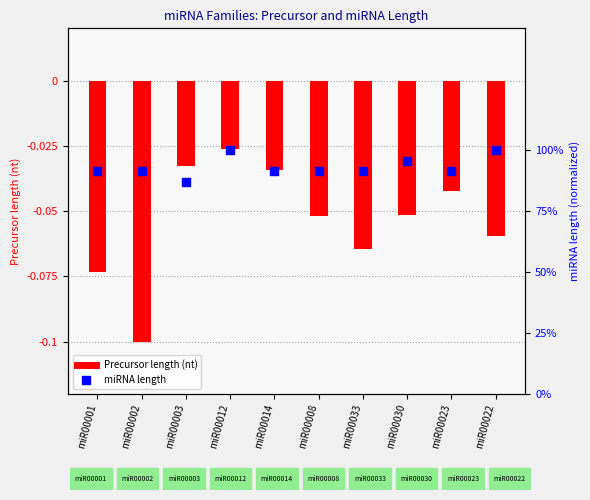

Which series has the largest Y range (max minus min)?

miRNA length